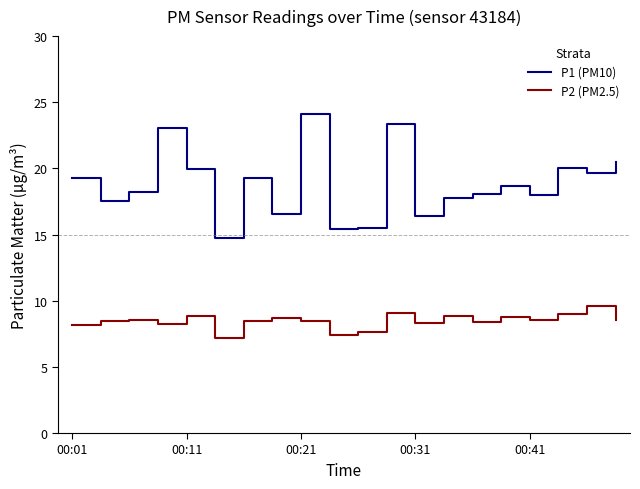

True or false: P1 (PM10) and P2 (PM2.5) cross at least once.

False